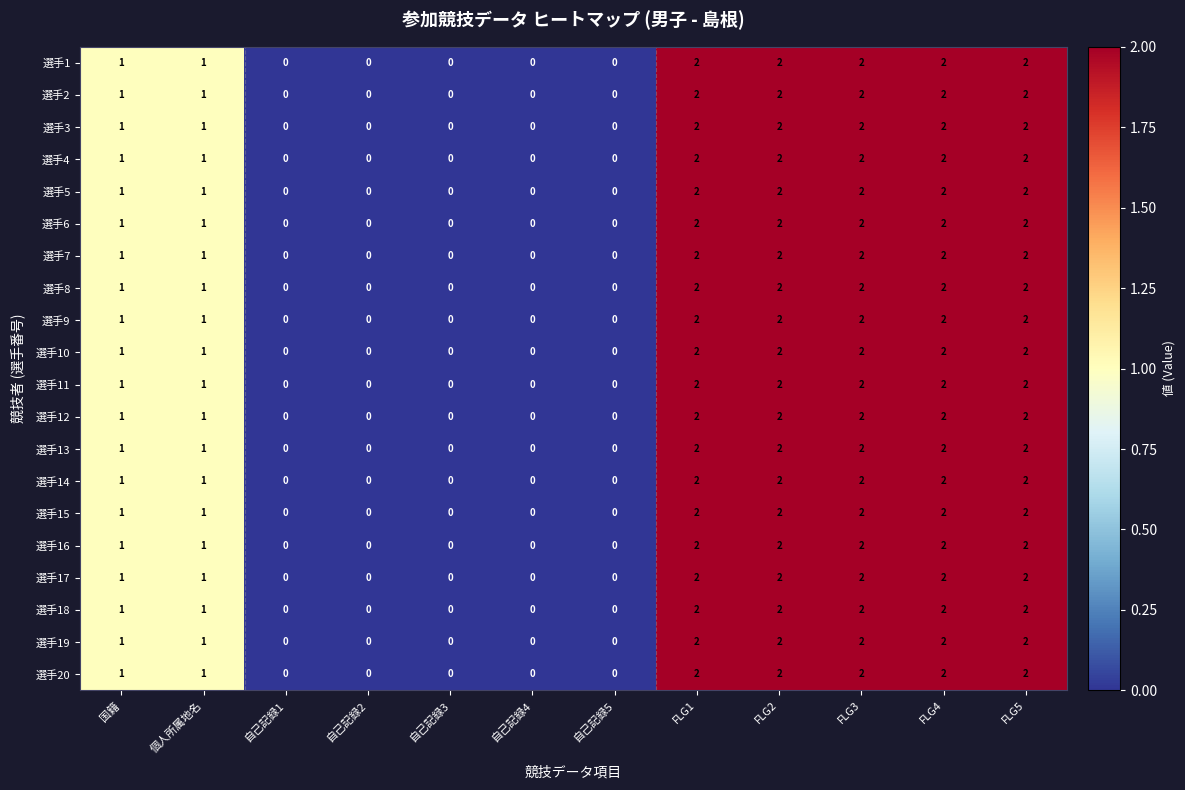

What is the total value across all series at FLG1?

40